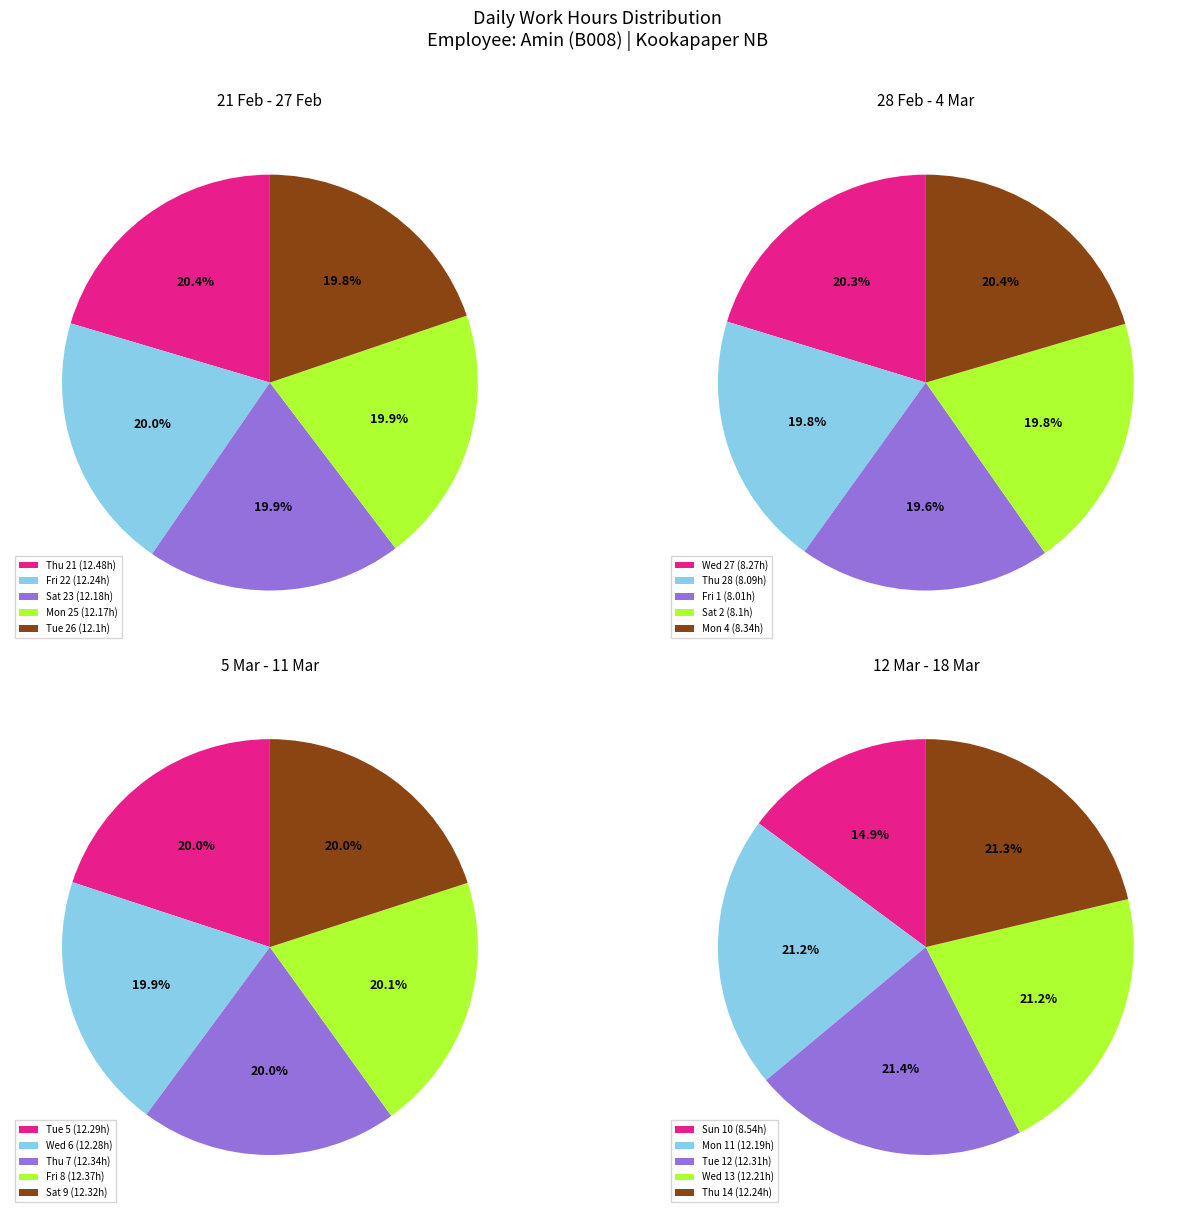

How many segments does this pie chart have?

20